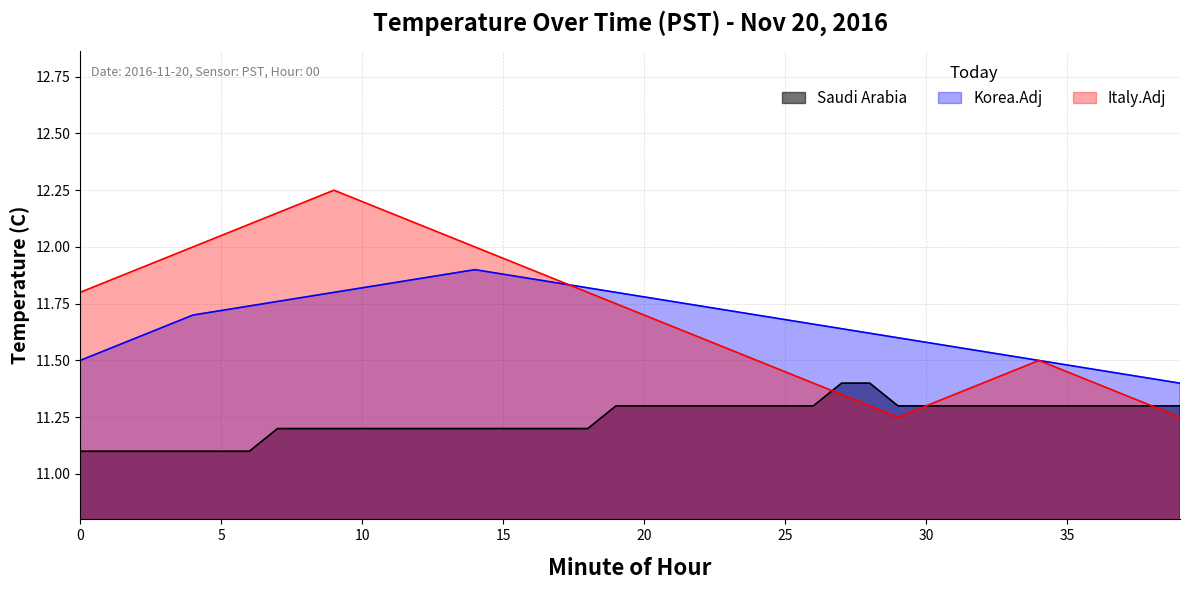

At which category is the sum across all series the highest?

9